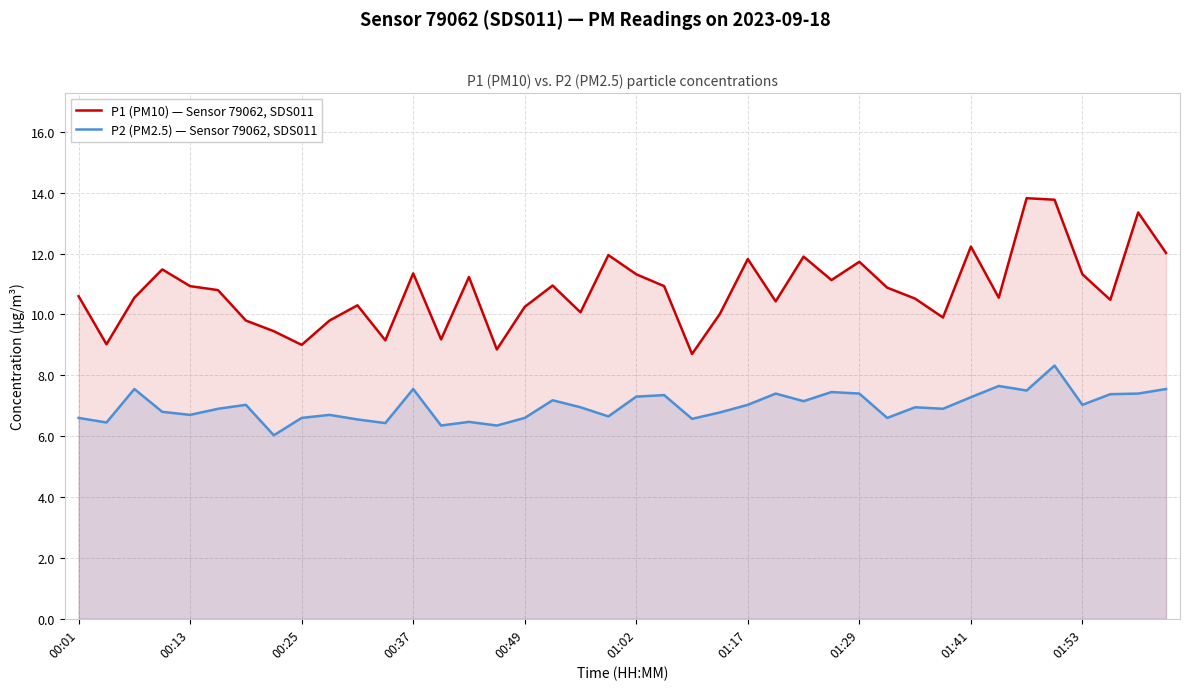

The value of P1 (PM10) — Sensor 79062, SDS011 at 14 is 11.2. True or false?

True